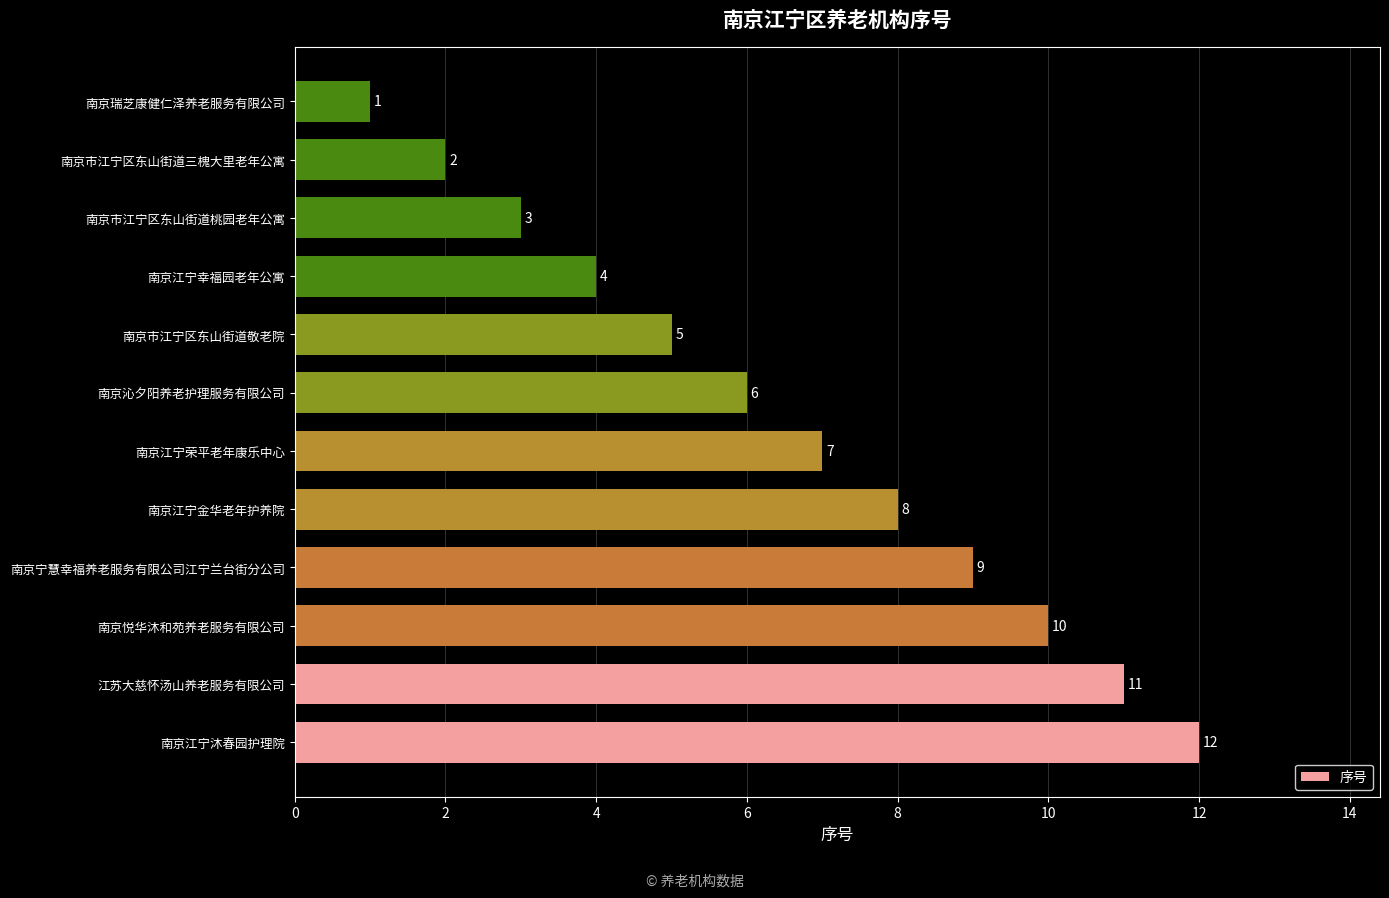

How many distinct data groups are displayed?

1